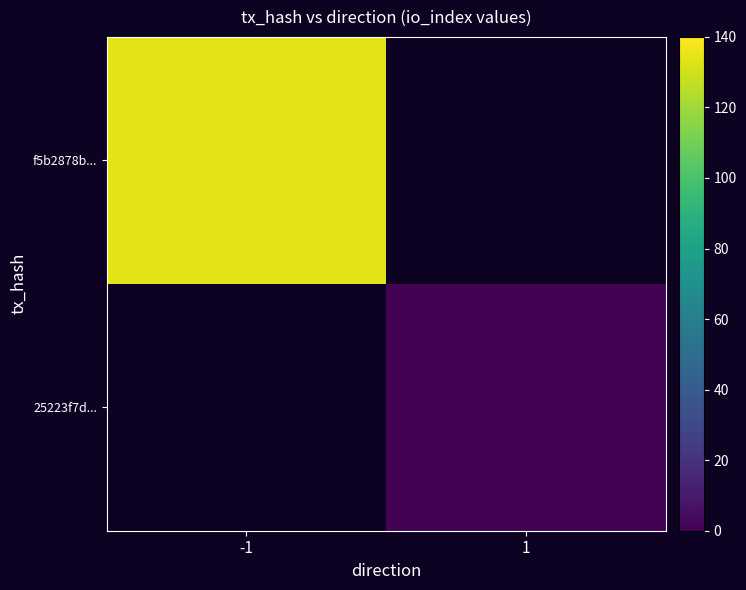

Which category has the lowest value in the 25223f7d... series?

-1